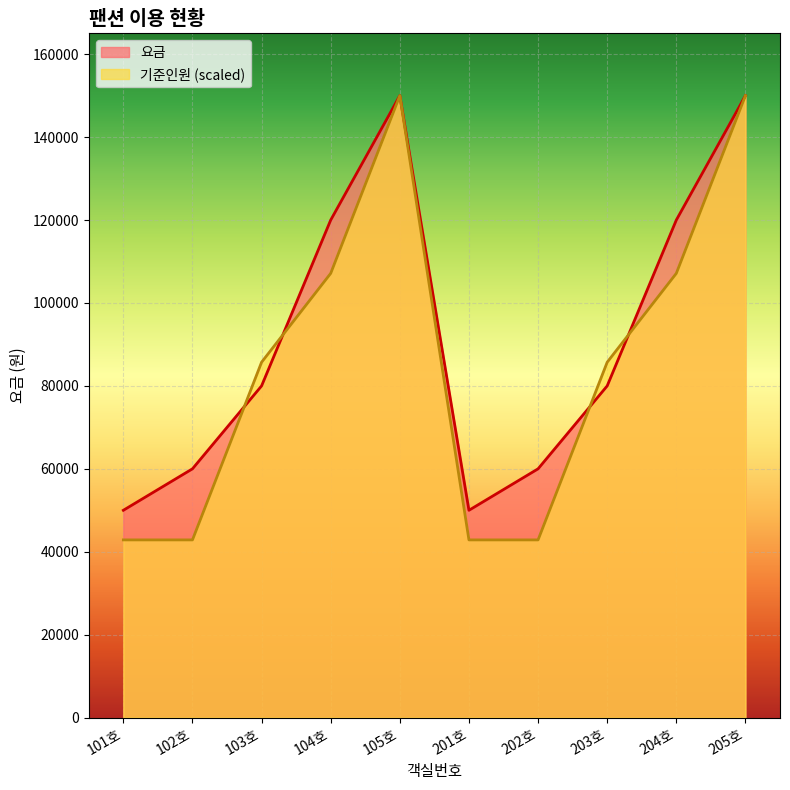

True or false: 기준인원 and 요금 intersect in this chart.

True